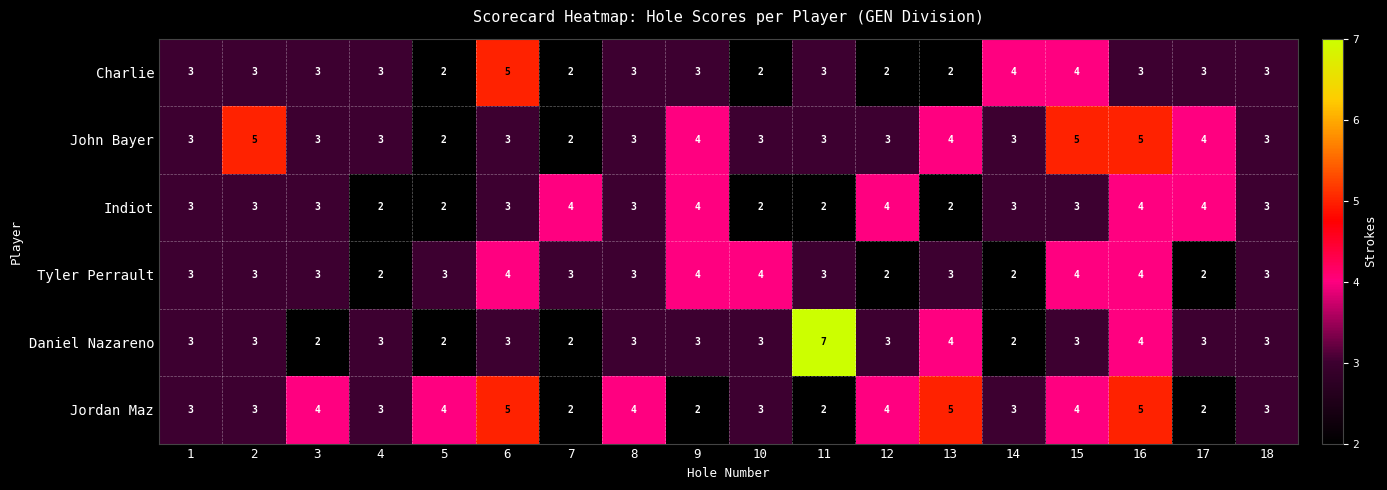

What is the difference between the maximum and minimum values in the Daniel Nazareno series?

5